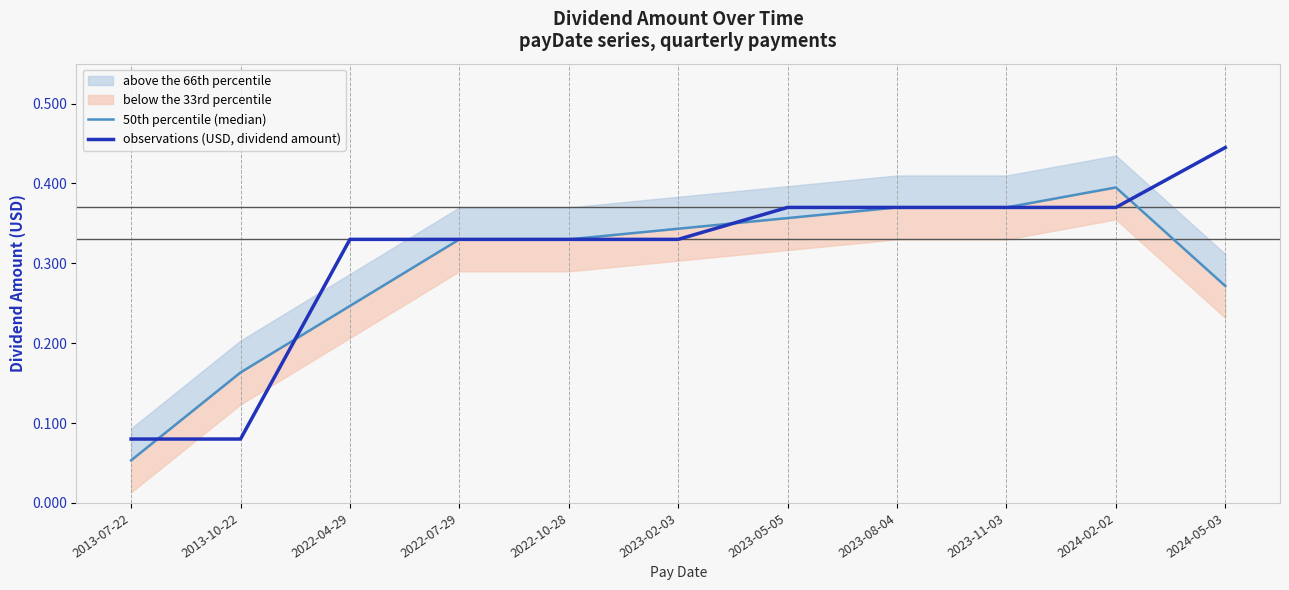

What is the label of the 2nd point from the left?

2013-10-22